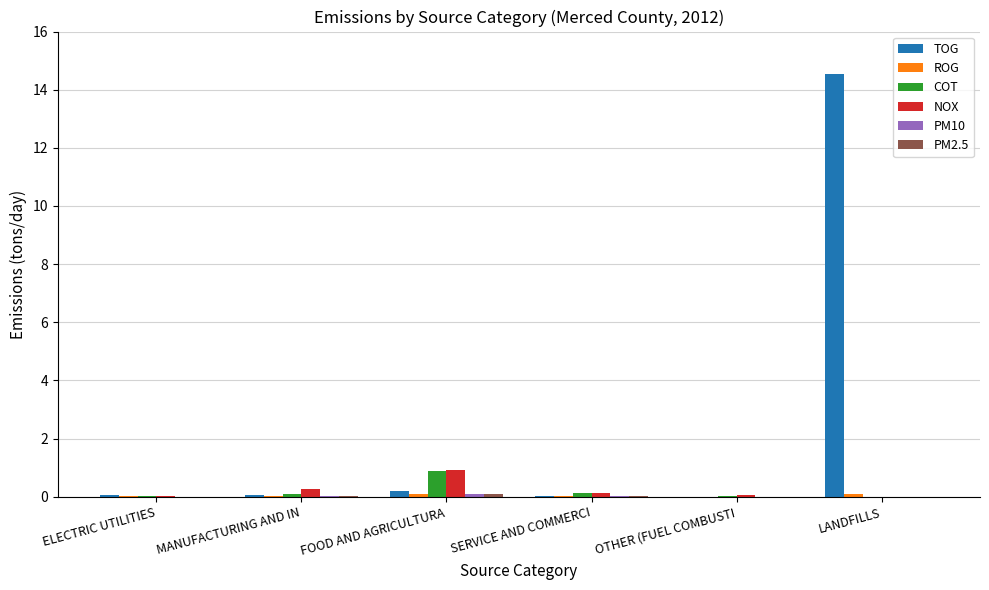

What is the total value across all series at SERVICE AND COMMERCI?

0.4